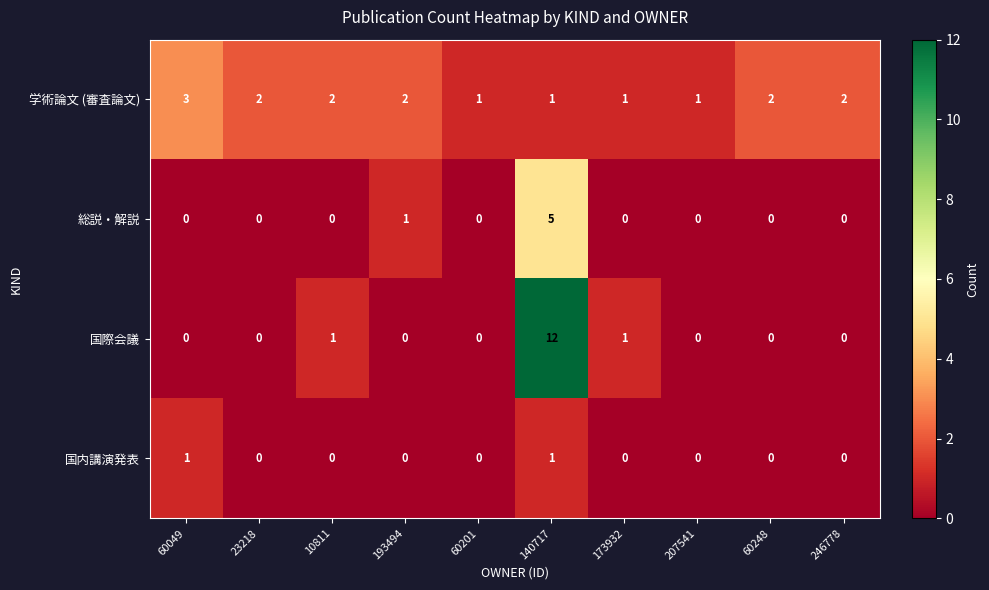

Which series has the largest total across all categories?

学術論文 (審査論文)